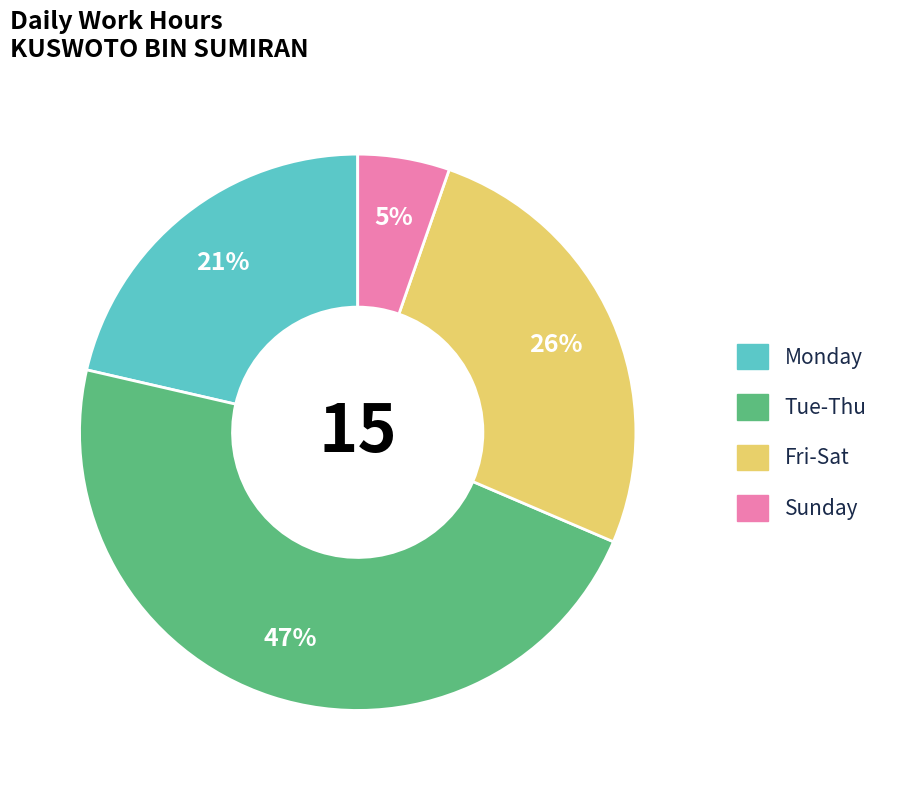

Does any single category account for the majority?

No